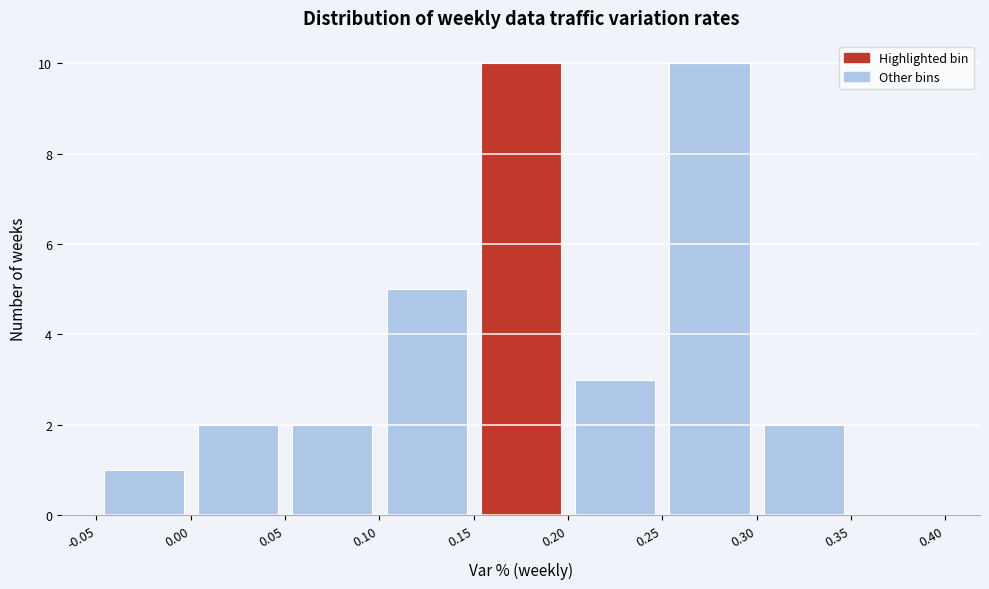

Reading left to right, list every bar in this chart as the range it spans on the x-axis followed by its height. The values are not printed on the chart, so give them approximately, as read against the axis.

-0.05 to 0.00: 1
0.00 to 0.05: 2
0.05 to 0.10: 2
0.10 to 0.15: 5
0.15 to 0.20: 10
0.20 to 0.25: 3
0.25 to 0.30: 10
0.30 to 0.35: 2
0.35 to 0.40: 0